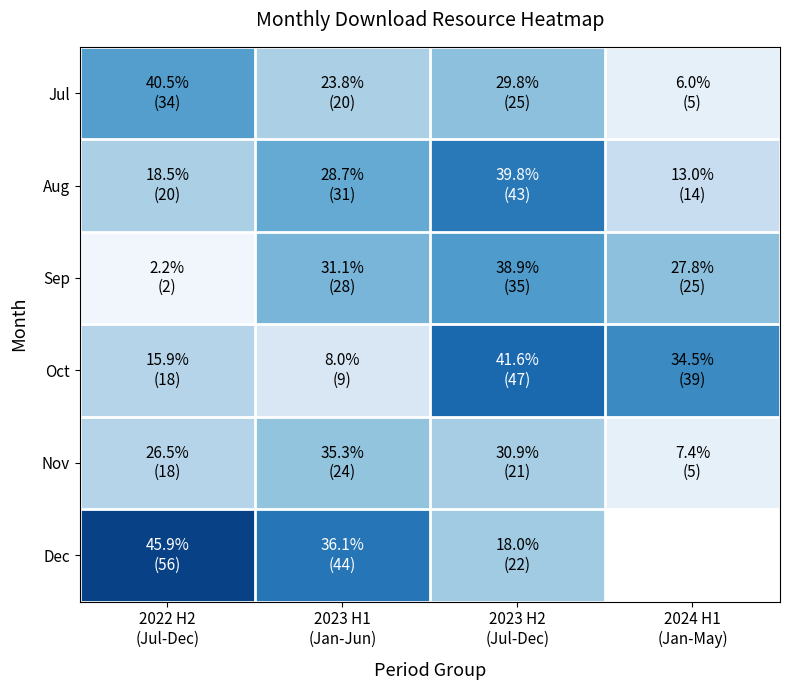

Count the number of data series in this chart.

6